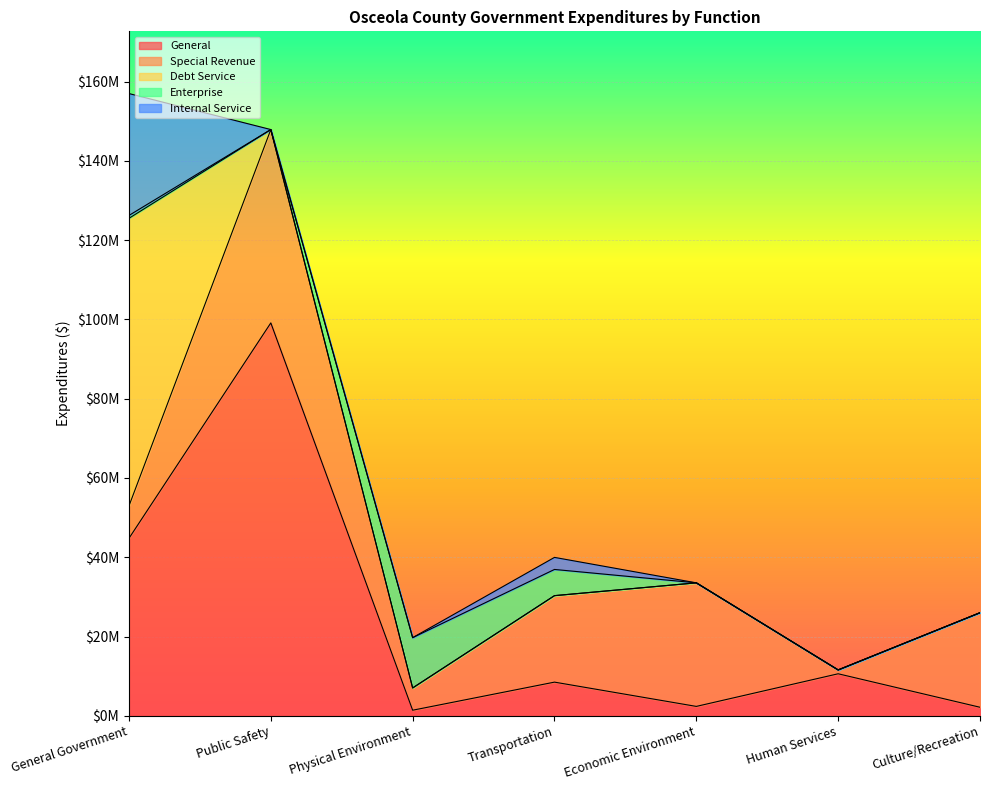

Does the chart display data point markers on the line(s)?

No